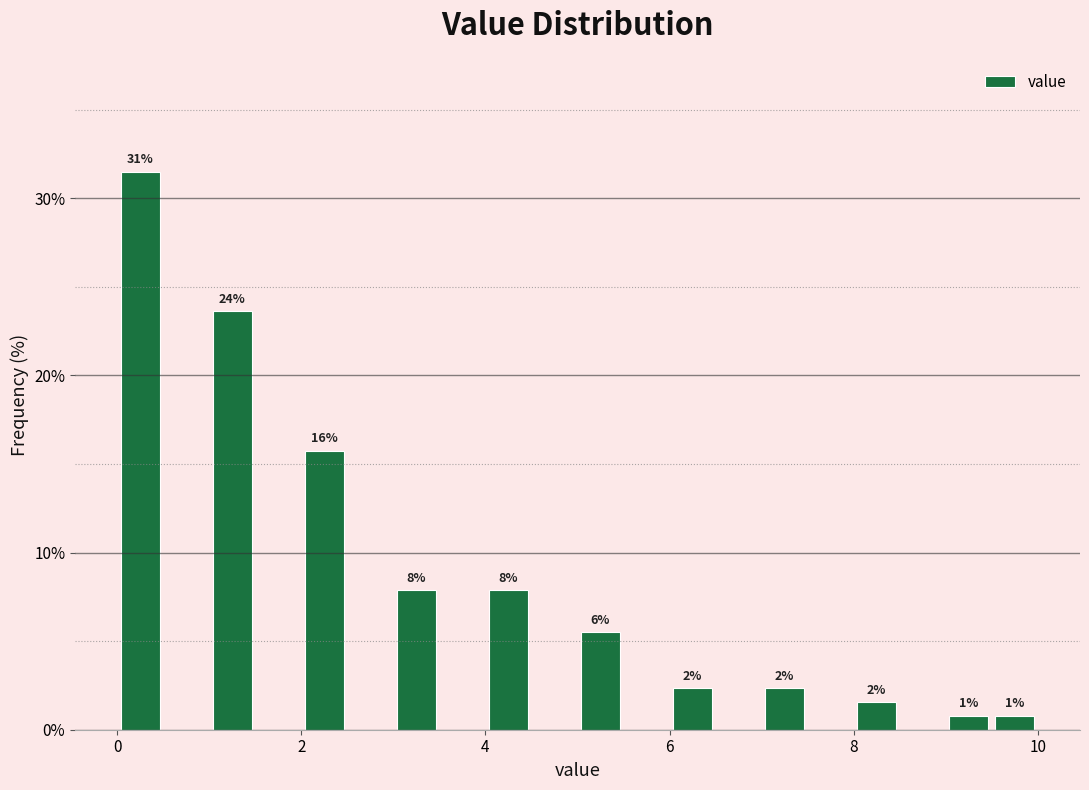

Around what value on the x-axis is the tallest bar? Give the approximate position of its centre, as read against the axis.

0.2